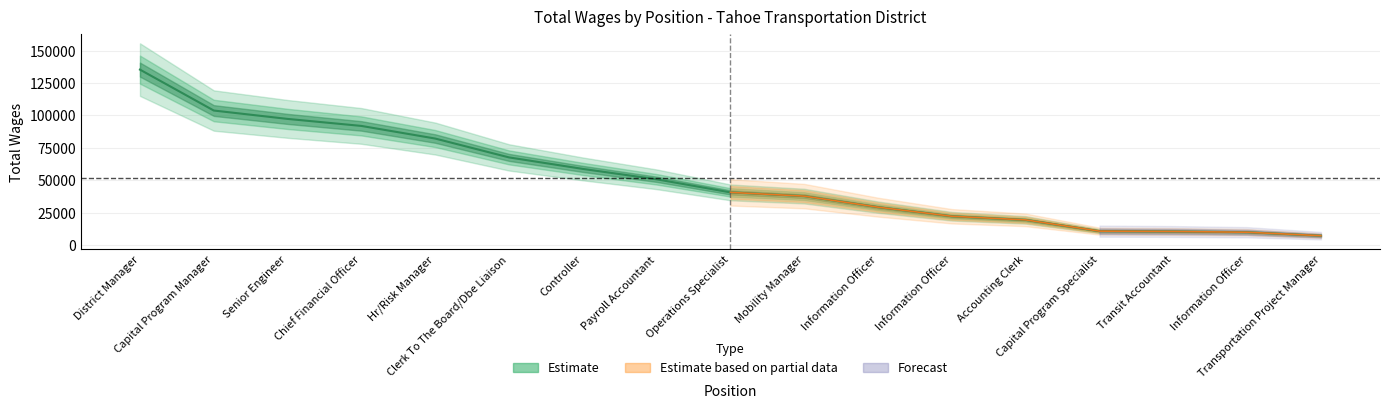

What is the greatest value displayed?

135259